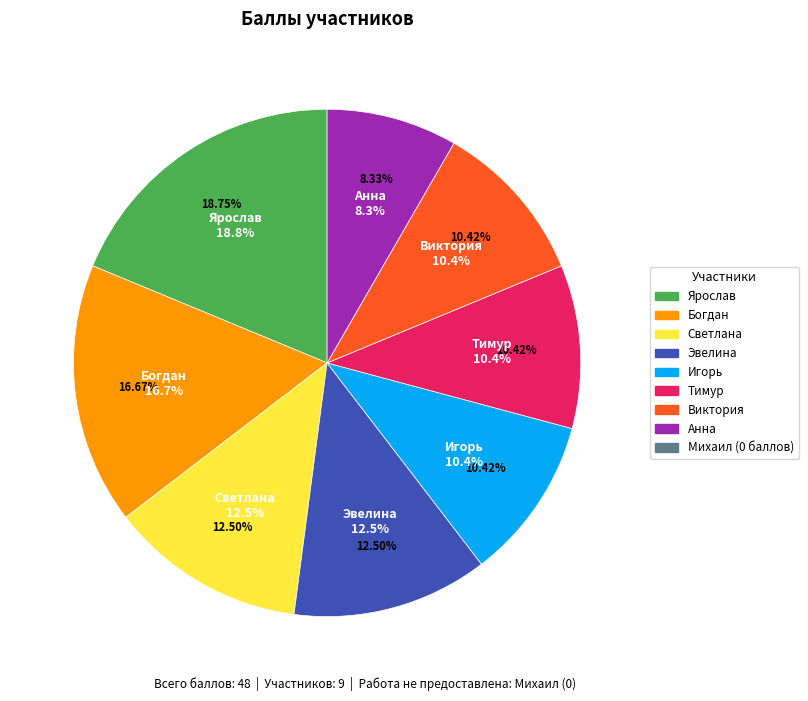

What percentage is the Богдан slice, to the nearest percent?

17%